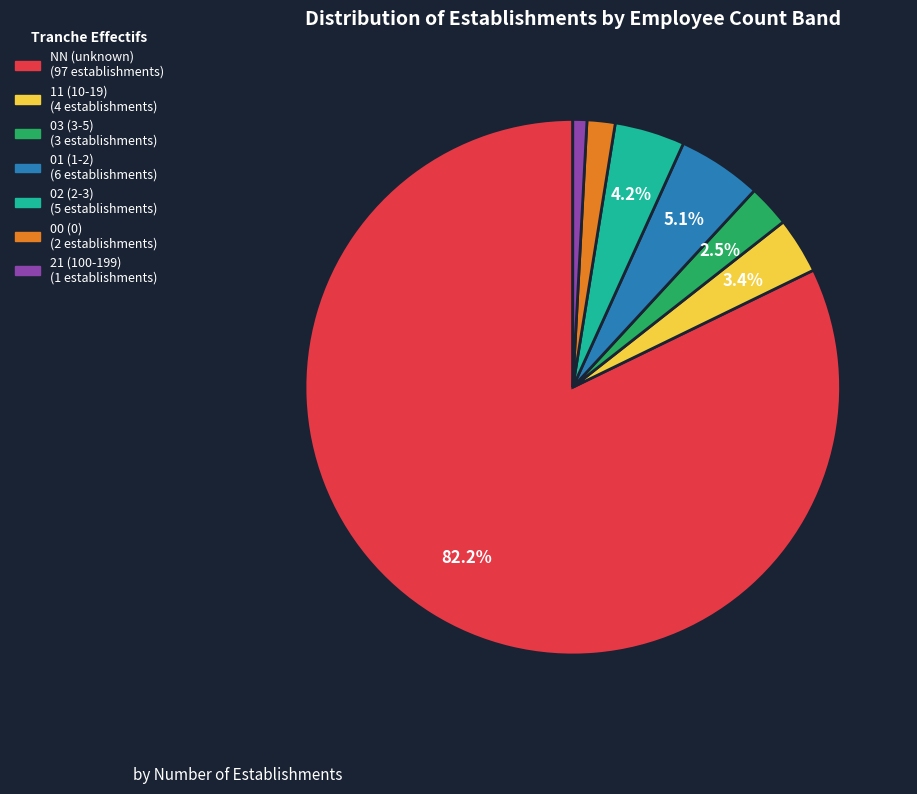

Between 00 and 11, which is larger?

11